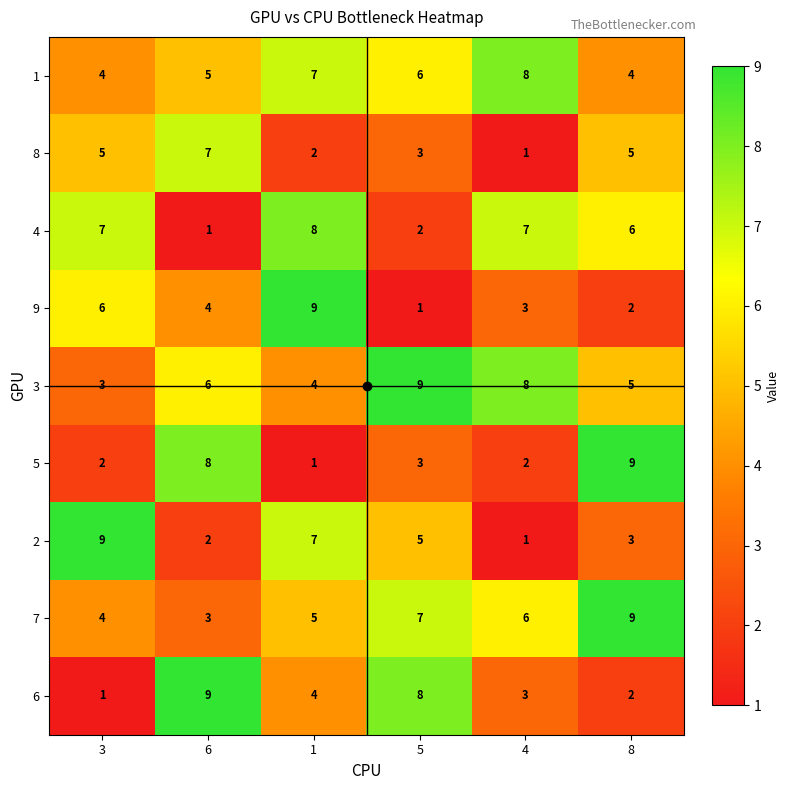

What is the difference between the second highest and minimum values in the 3 series?

5